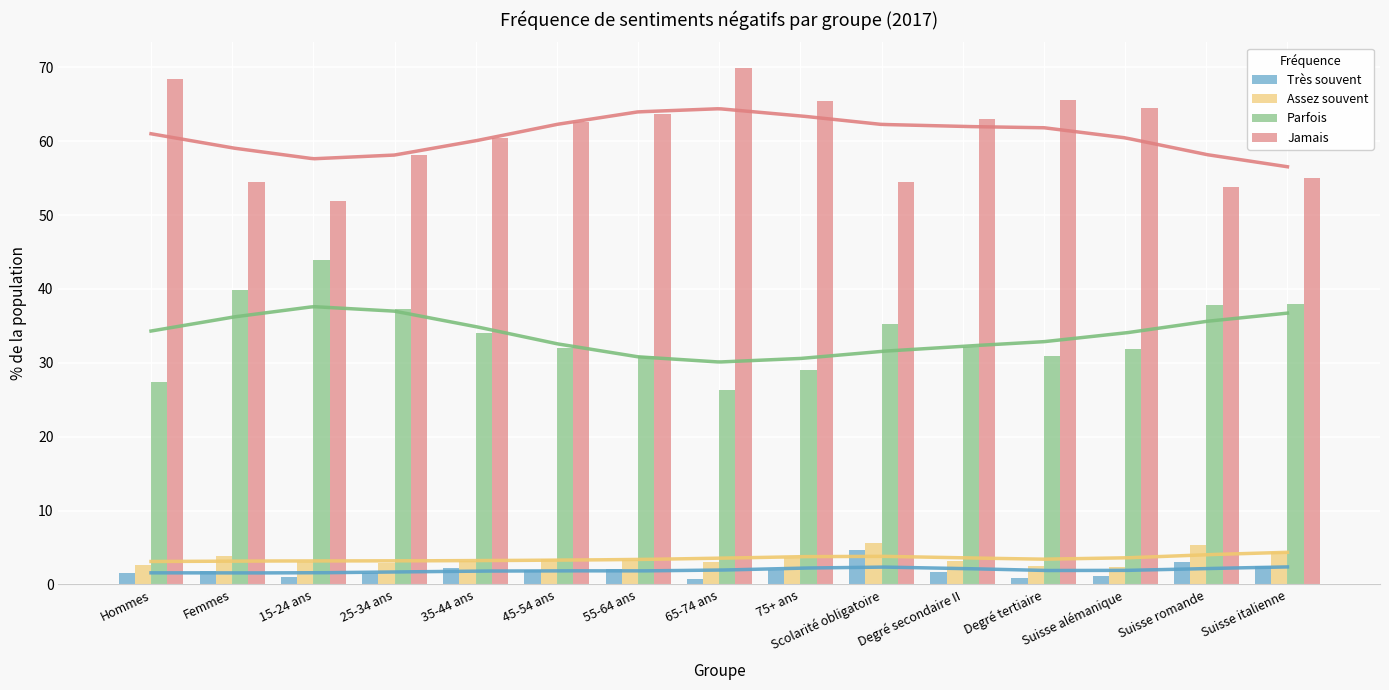

At Hommes, list the series in order from smallest to largest.

Très souvent, Assez souvent, Parfois, Jamais